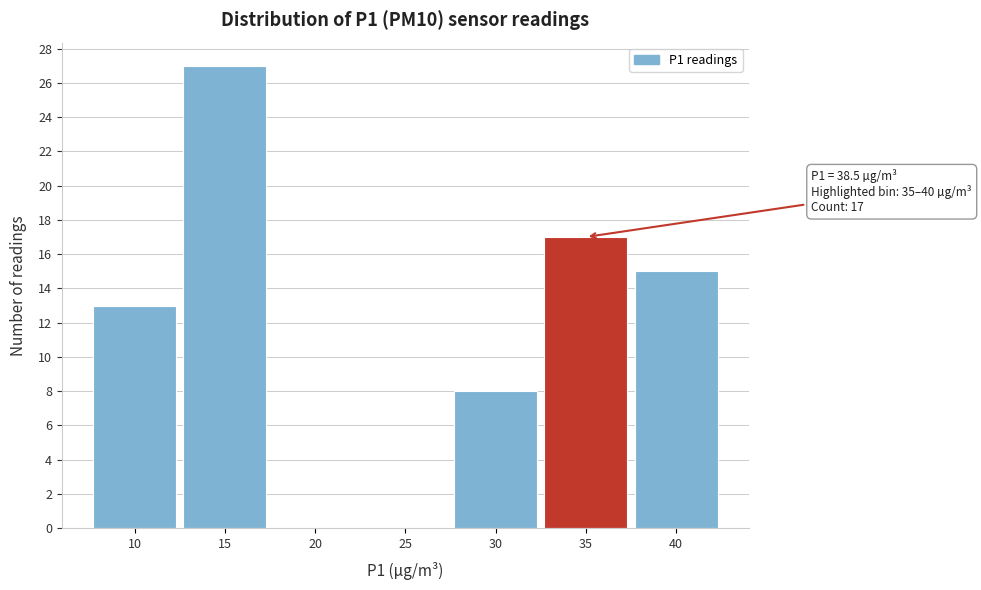

Reading right to left, transcribe all the data shown in this chart.

40=15	35=17	30=8	25=0	20=0	15=27	10=13